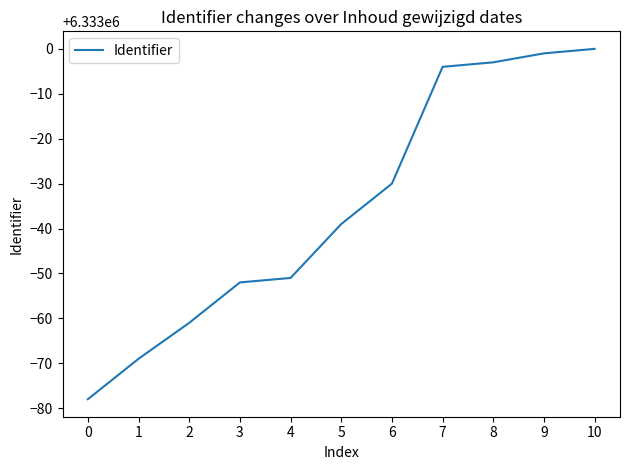

Where is the data nearest to the value 6332961?

5